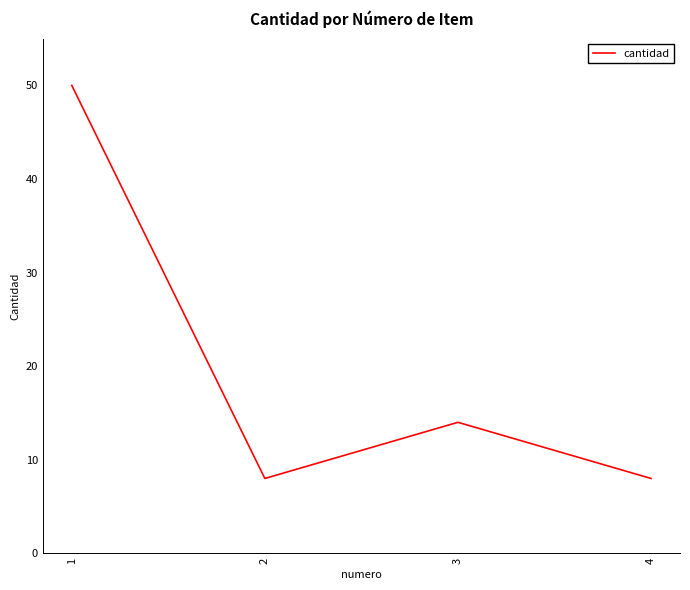

Does the chart display data point markers on the line(s)?

No